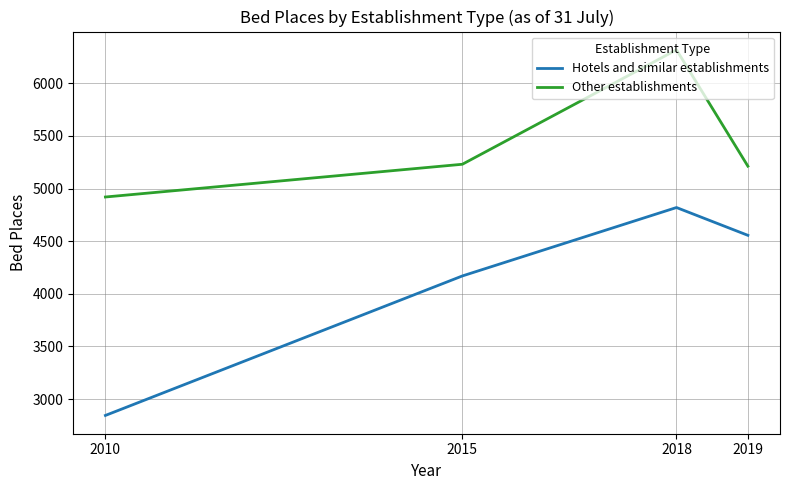

What is the difference between the highest and lowest values at 2018?

1498